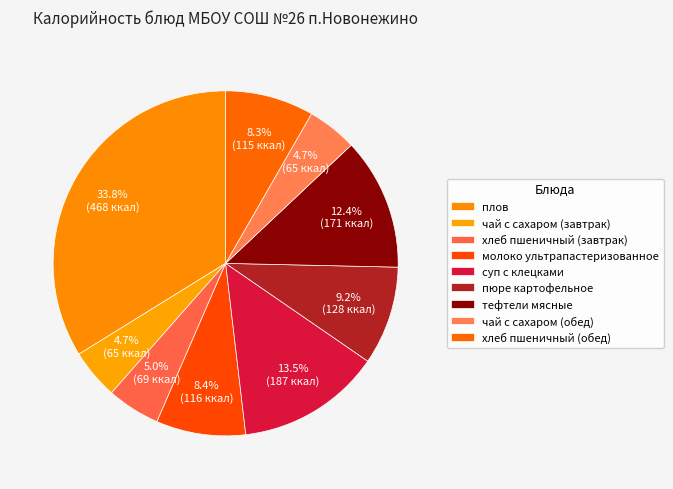

To the nearest percent, what is the combined percentage of чай с сахаром (обед) and хлеб пшеничный (обед)?

13%